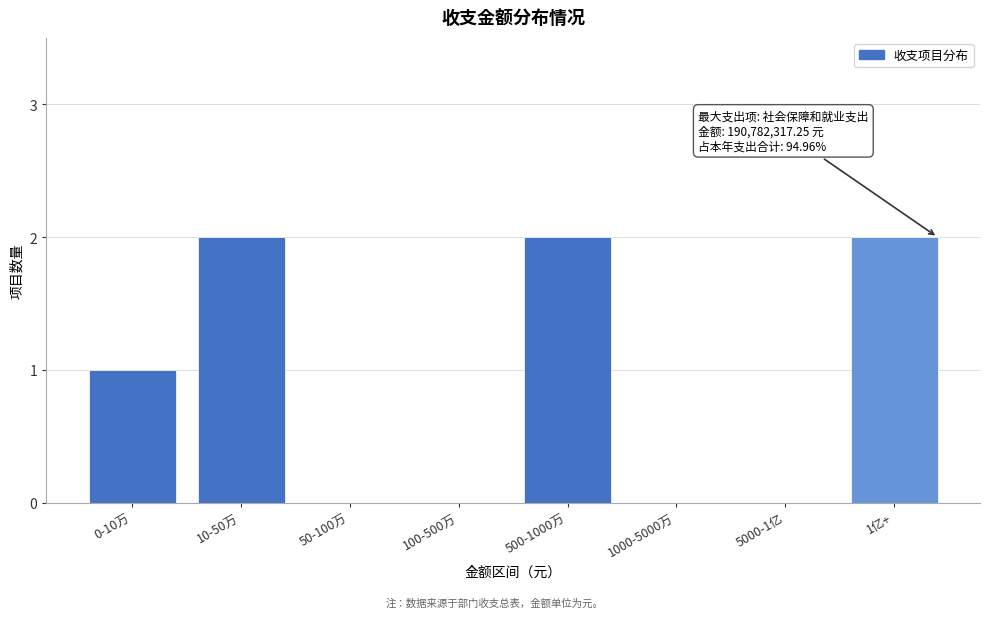

Reading right to left, transcribe all the data shown in this chart.

1亿+=2	5000-1亿=0	1000-5000万=0	500-1000万=2	100-500万=0	50-100万=0	10-50万=2	0-10万=1